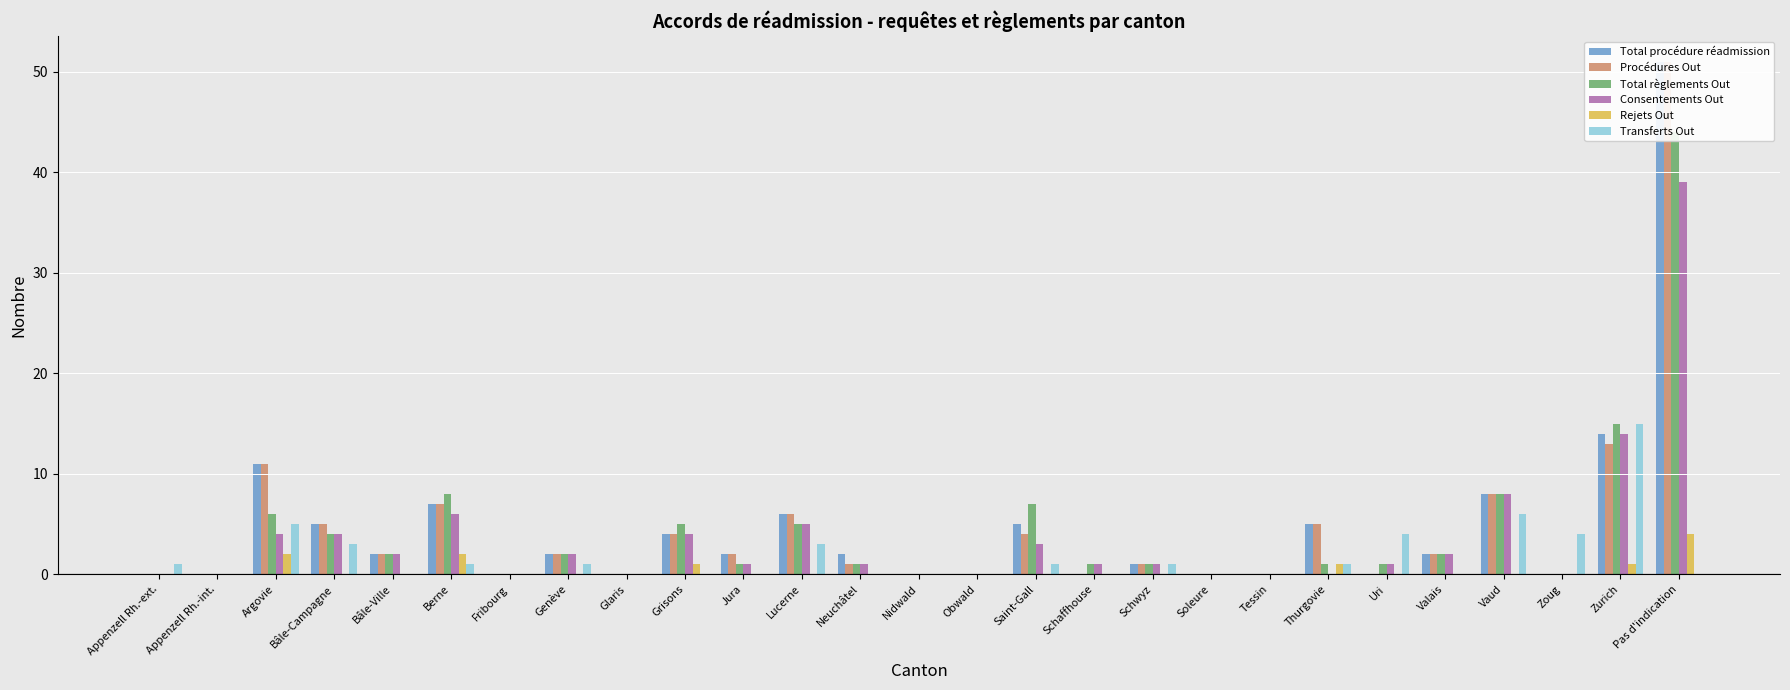

What is the label of the 7th bar from the right?

Thurgovie